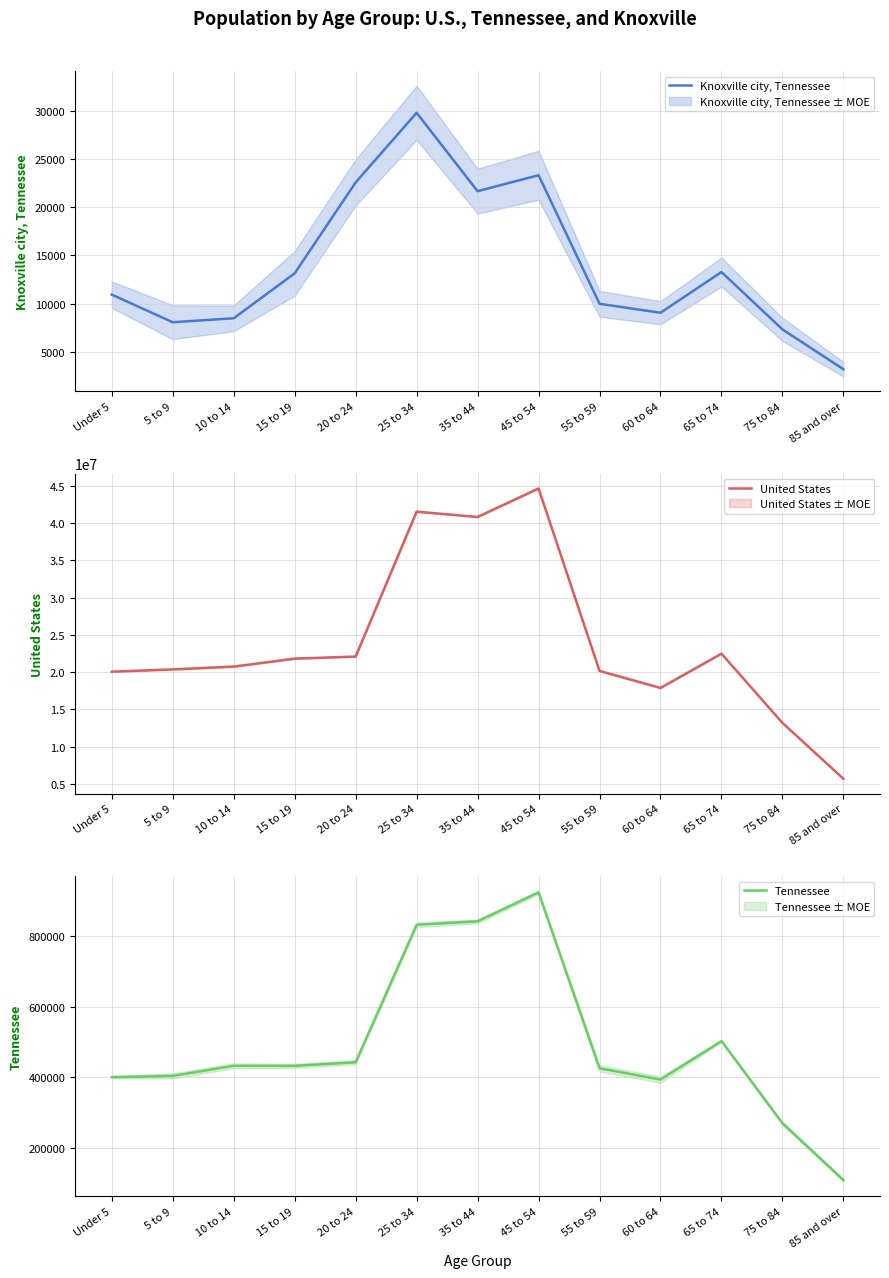

True or false: Knoxville city, Tennessee has a value of 18126 at 65 to 74.

False